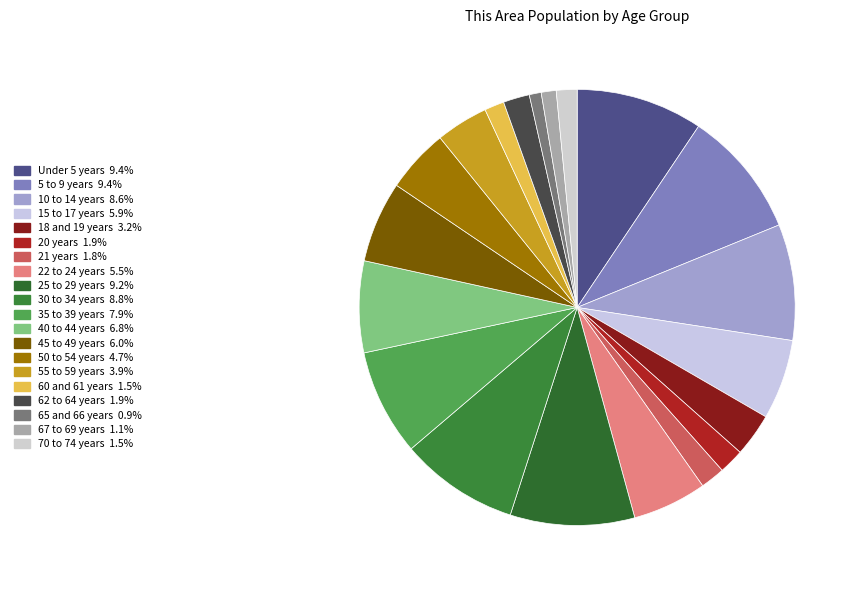

To the nearest percent, what percentage of the pie is 67 to 69 years?

1%